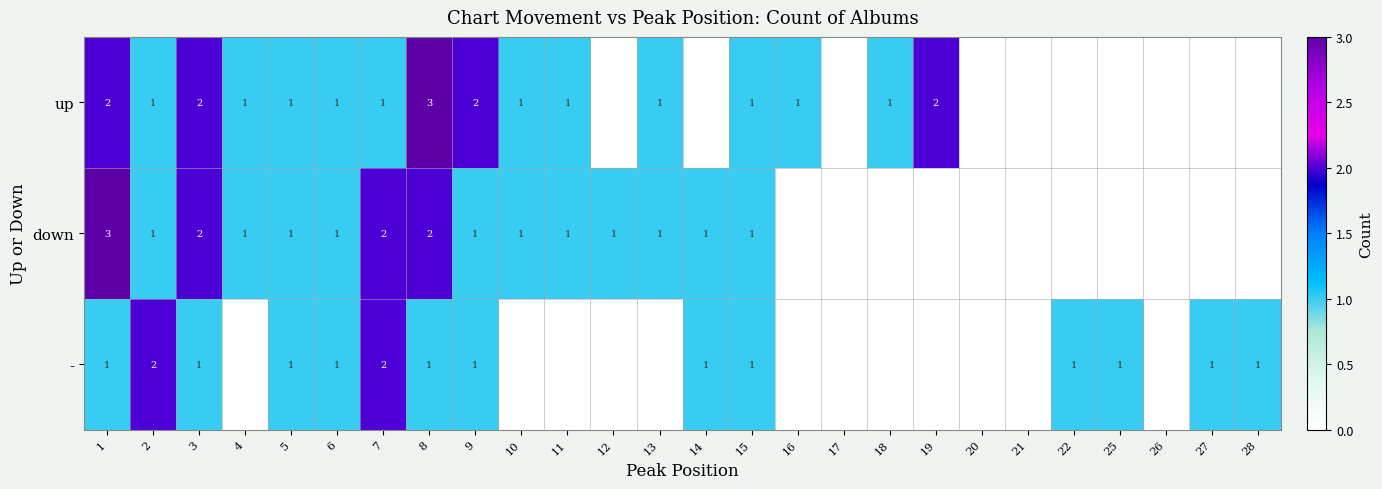

Is the value of up at 1 greater than the value of - at 27?

Yes